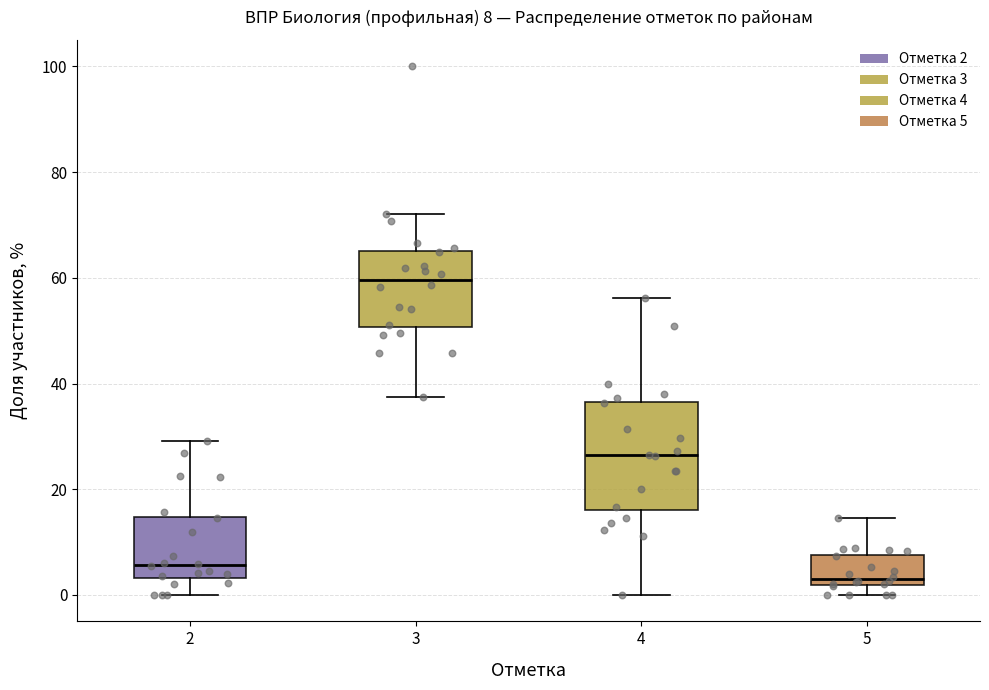

Which box's median line is the highest?

3